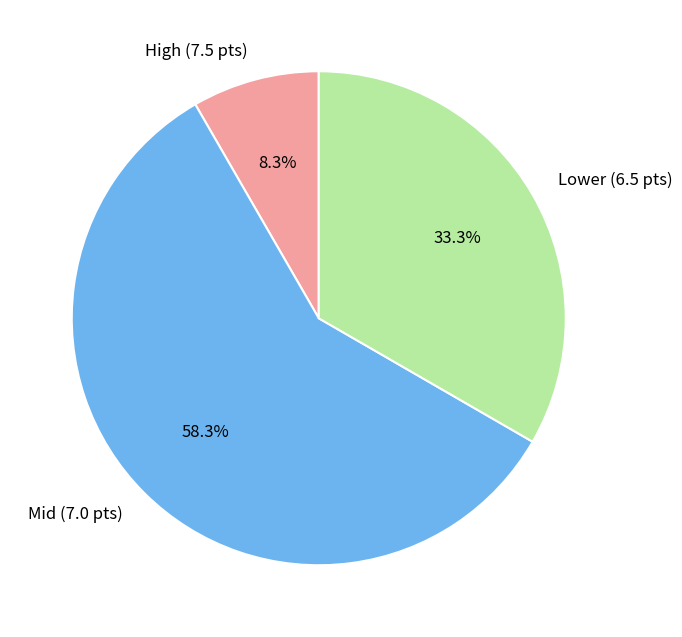

Is there any slice that represents more than half of the pie?

Yes